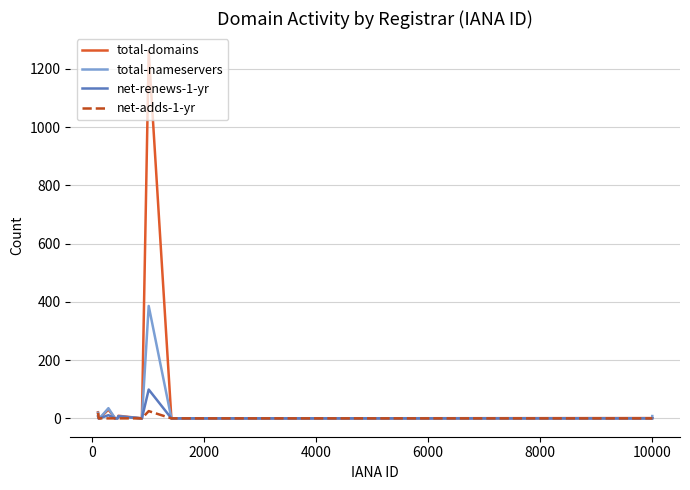

Which series has the largest range (max minus min)?

total-domains